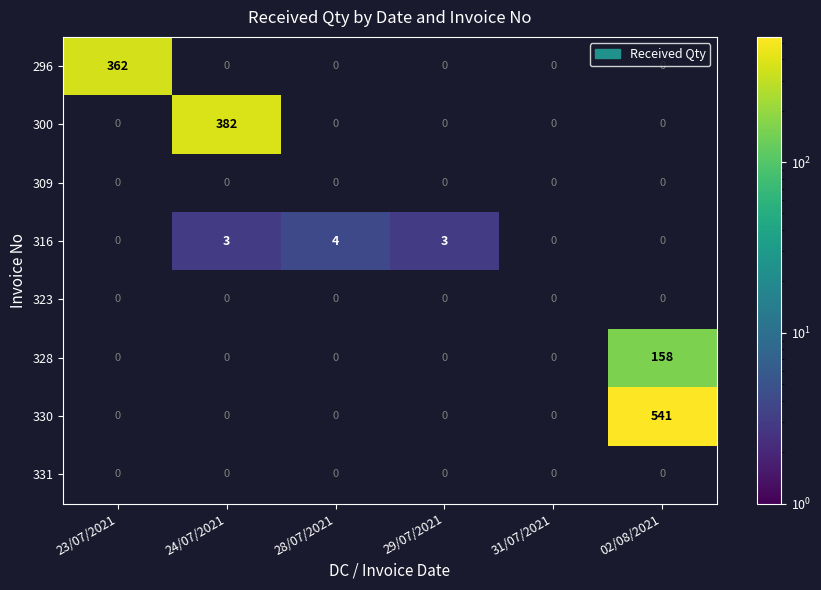

Is it true that 300 equals 519 at 24/07/2021?

False